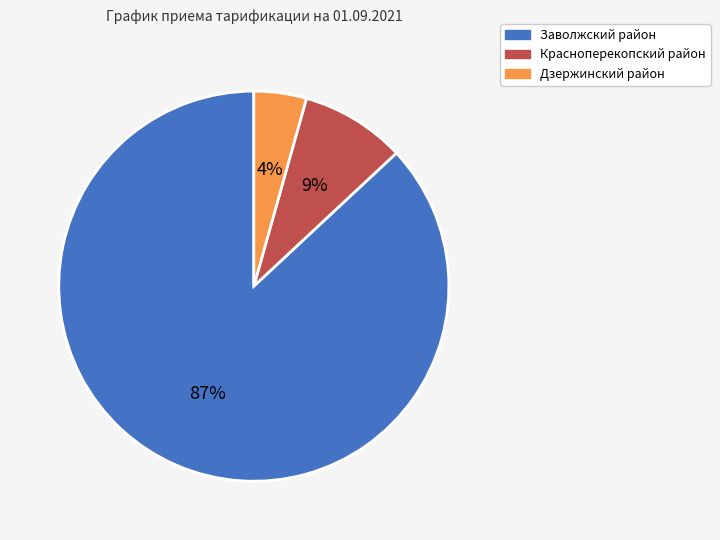

To the nearest percent, what portion does Красноперекопский район represent?

9%